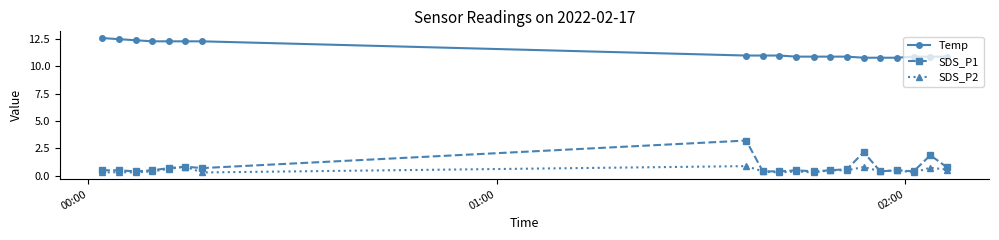

Is this an area chart (filled region under the line)?

No